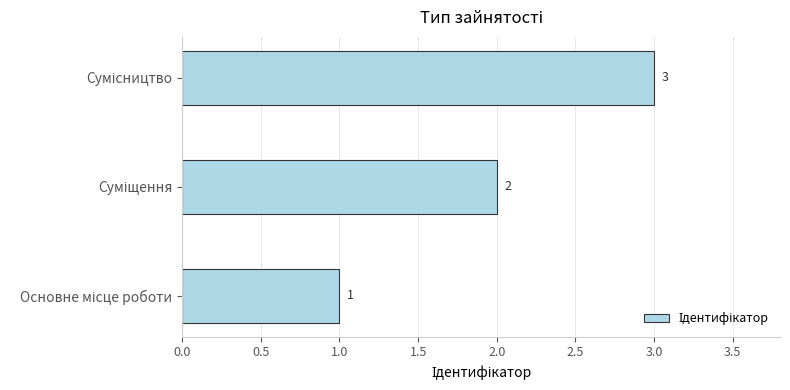

What is the greatest value displayed?

3